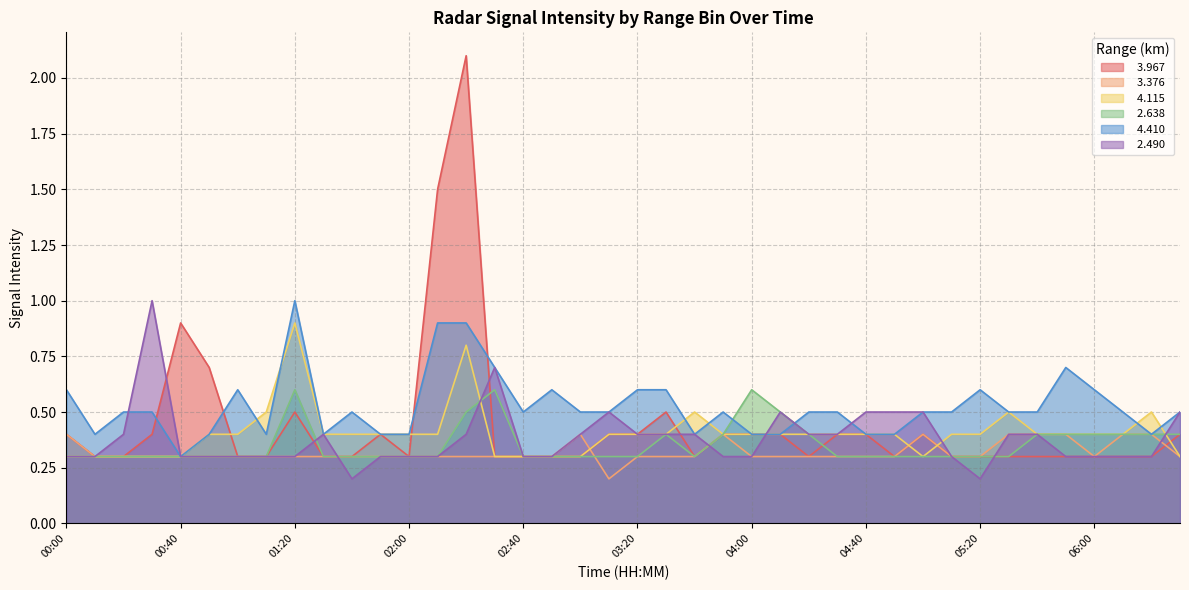

True or false:   3.376 and   2.490 cross at least once.

True